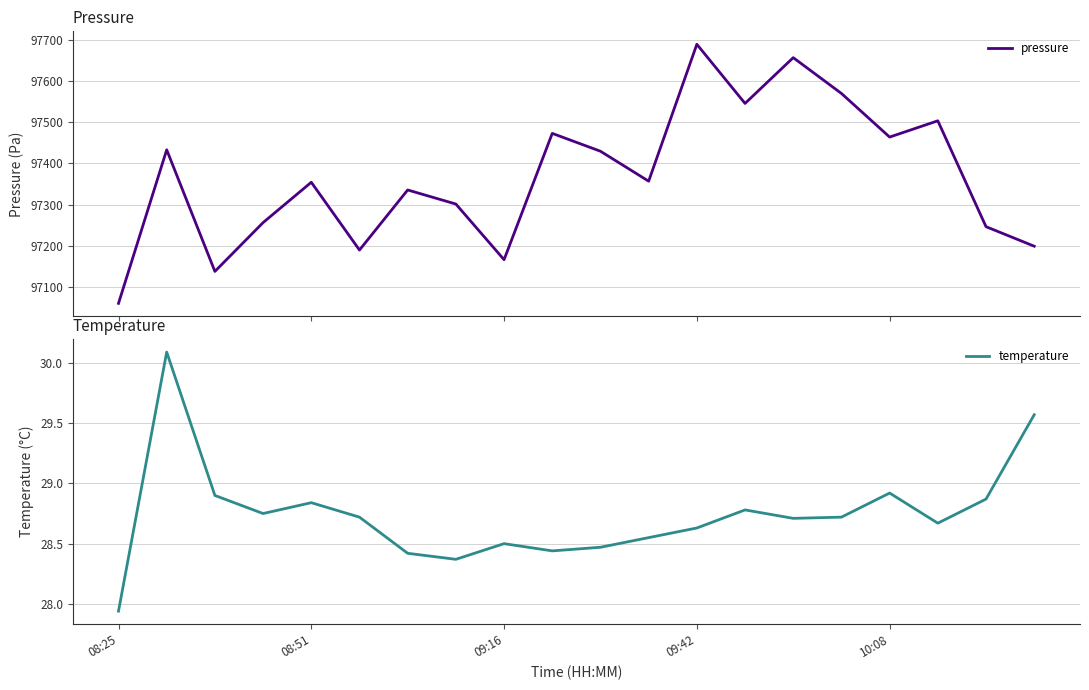

What is the maximum value for pressure?

97689.9